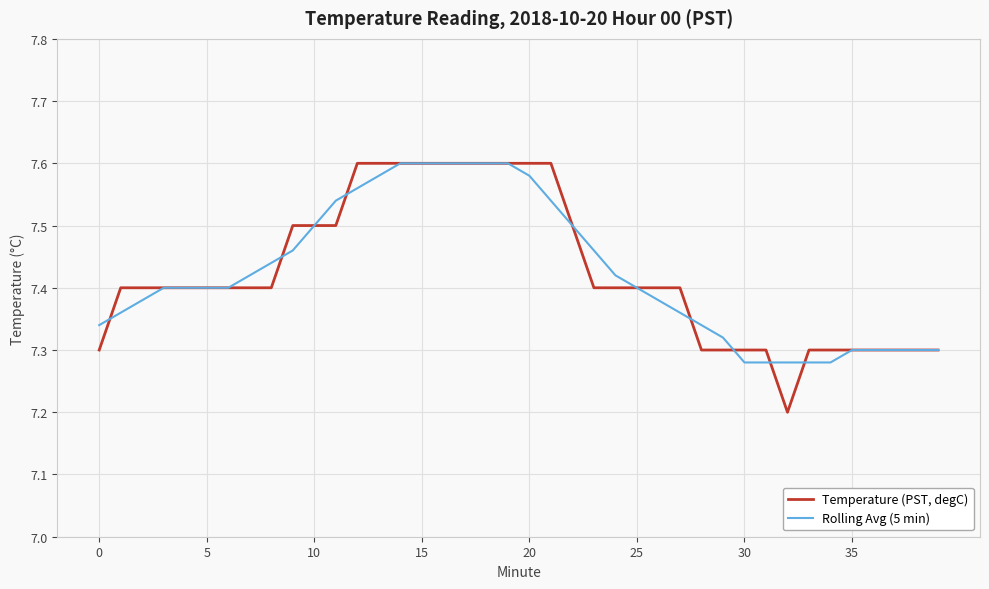

List the series in order of their overall mean, highest first.

Temperature (PST, degC), Rolling Avg (5 min)